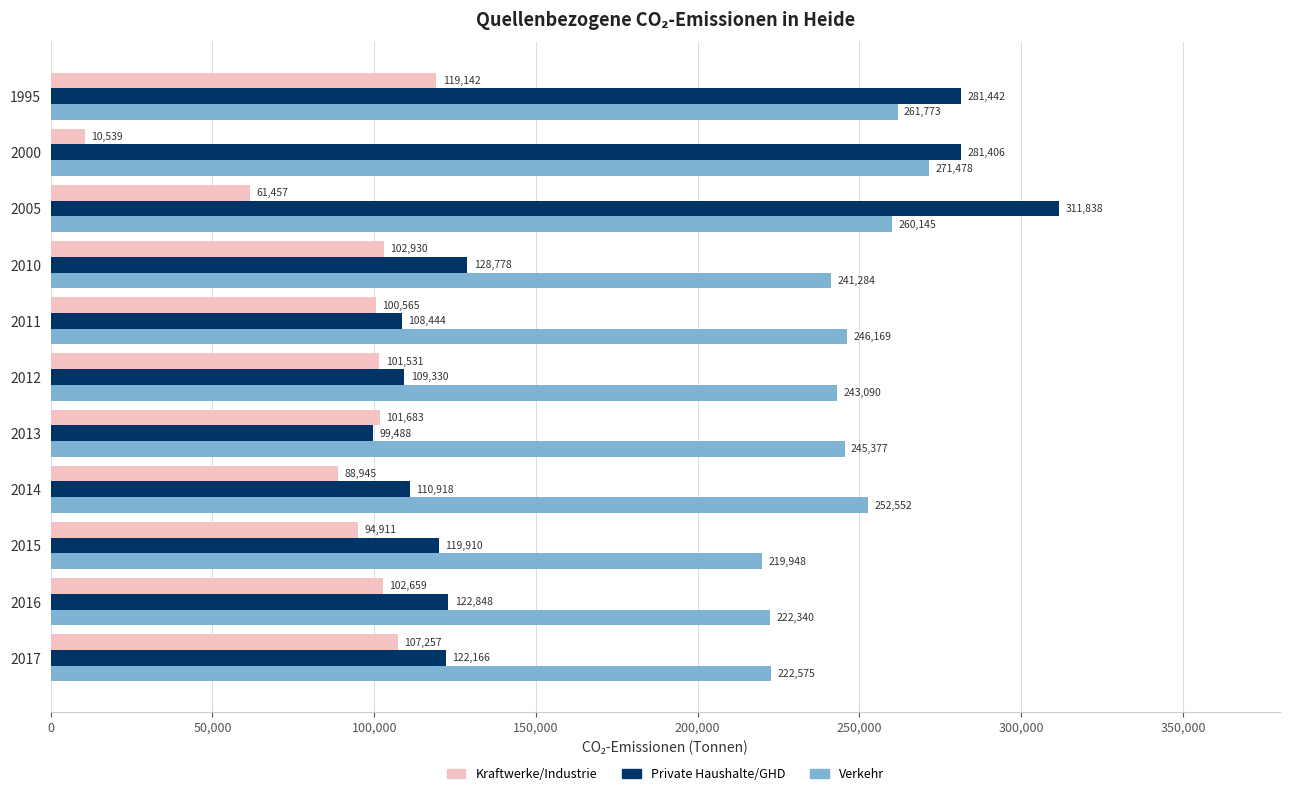

Rank the series at 2005 from lowest to highest value.

Kraftwerke/Industrie, Verkehr, Private Haushalte/GHD